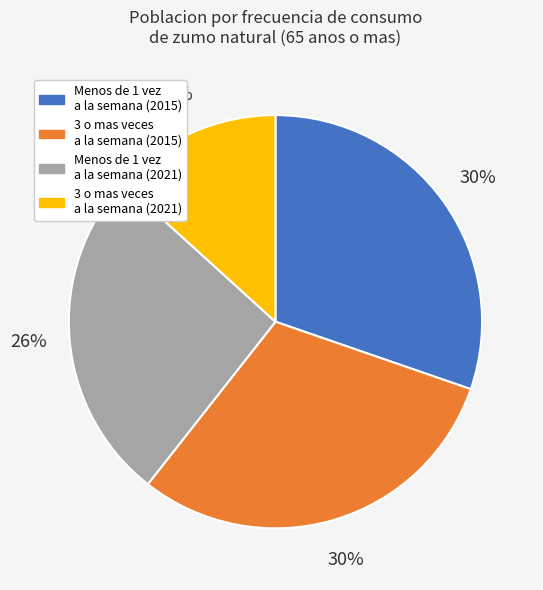

Combined, do Menos de 1 vez a la semana (2021) and 3 o mas veces a la semana (2015) account for over 50%?

Yes